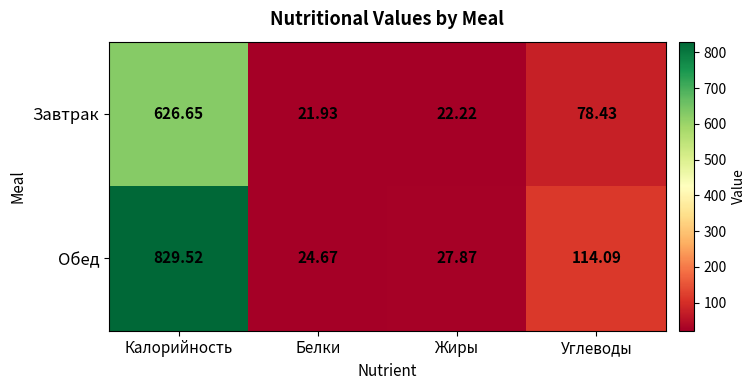

How many data points in Обед are above 114?

2